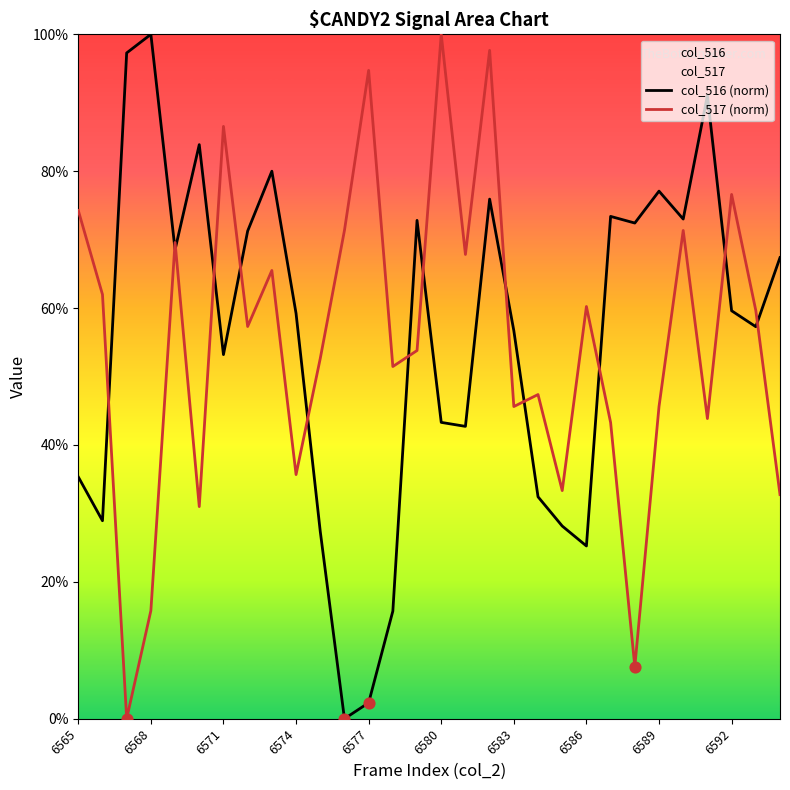

True or false: col_517 (norm) and col_516 (norm) cross at least once.

True